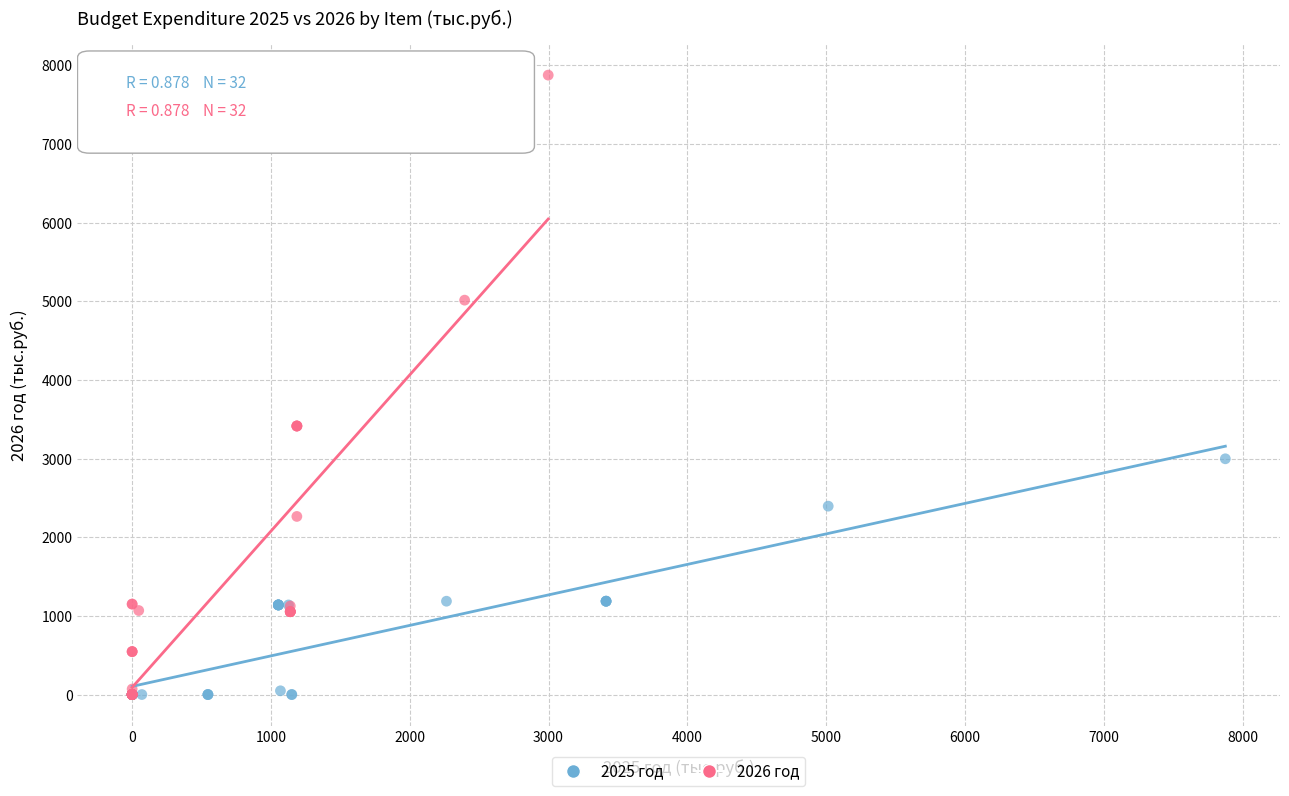

What are all the series names shown in the legend?

2025 год, 2026 год